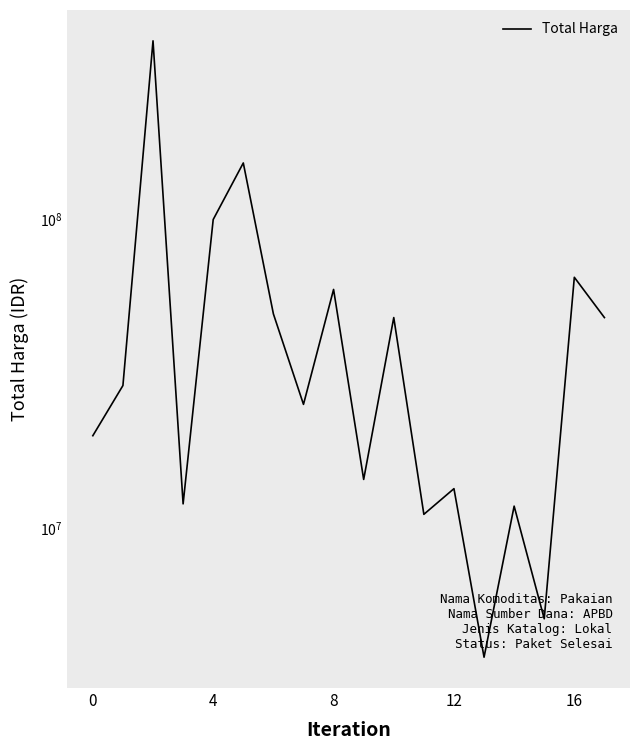

How many points are lower than both their immediate neighbors (excluding endpoints)?

6